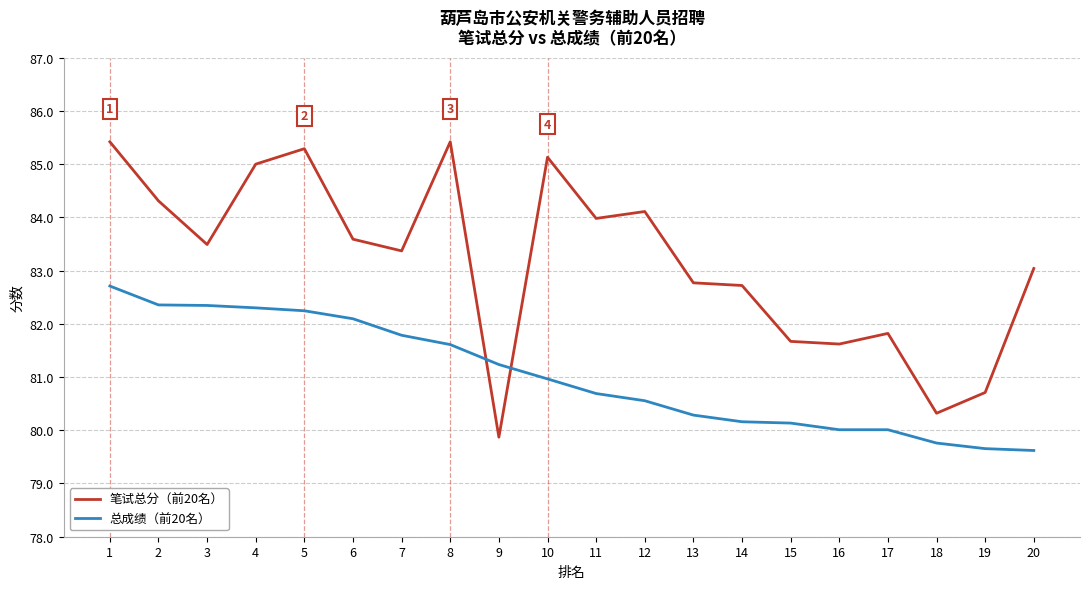

How many lines are shown in the chart?

2